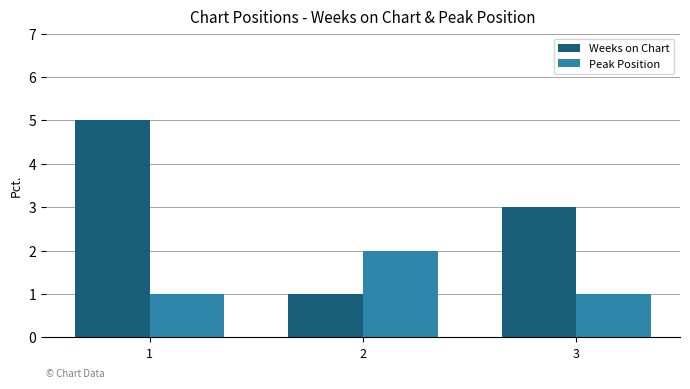

Does the chart contain any negative values?

No